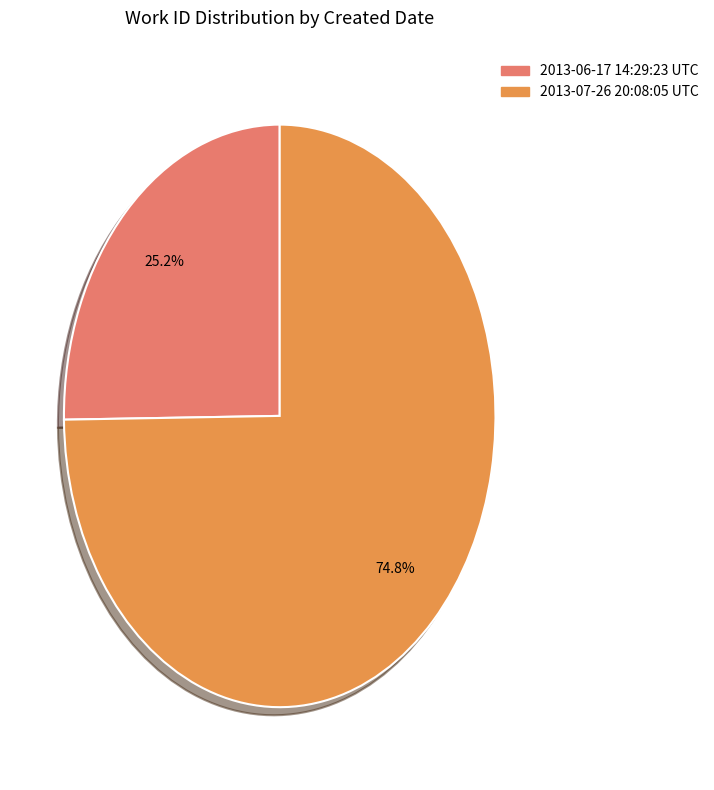

To the nearest percent, what is the difference between the 2013-06-17 14:29:23 UTC and 2013-07-26 20:08:05 UTC slice percentages?

50%